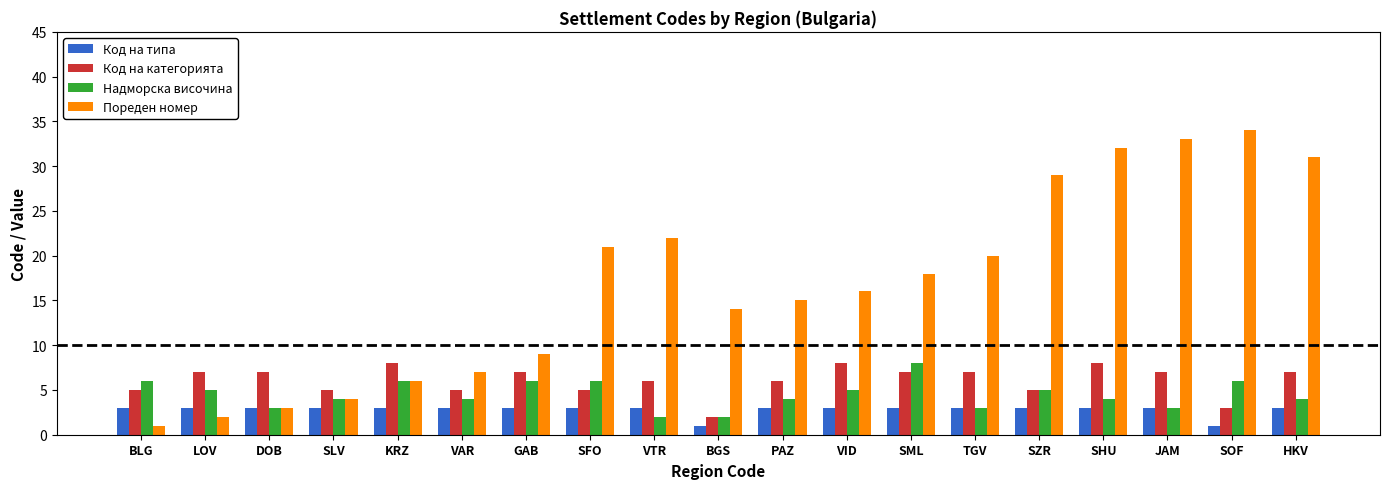

Reading left to right, what are all the values shown in this chart?

Код на типа: 3	3	3	3	3	3	3	3	3	1	3	3	3	3	3	3	3	1	3
Код на категорията: 5	7	7	5	8	5	7	5	6	2	6	8	7	7	5	8	7	3	7
Надморска височина: 6	5	3	4	6	4	6	6	2	2	4	5	8	3	5	4	3	6	4
Пореден номер: 1	2	3	4	6	7	9	21	22	14	15	16	18	20	29	32	33	34	31